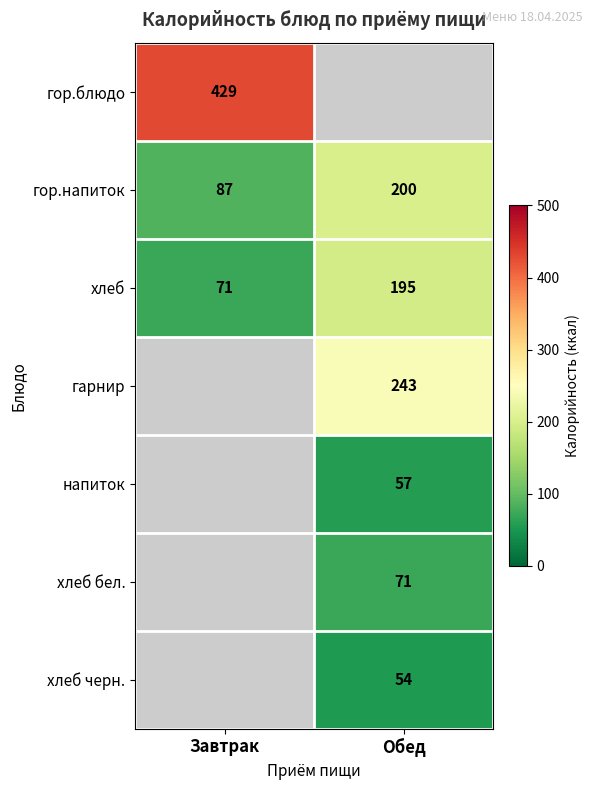

The value of хлеб бел. at Обед is 45. True or false?

False